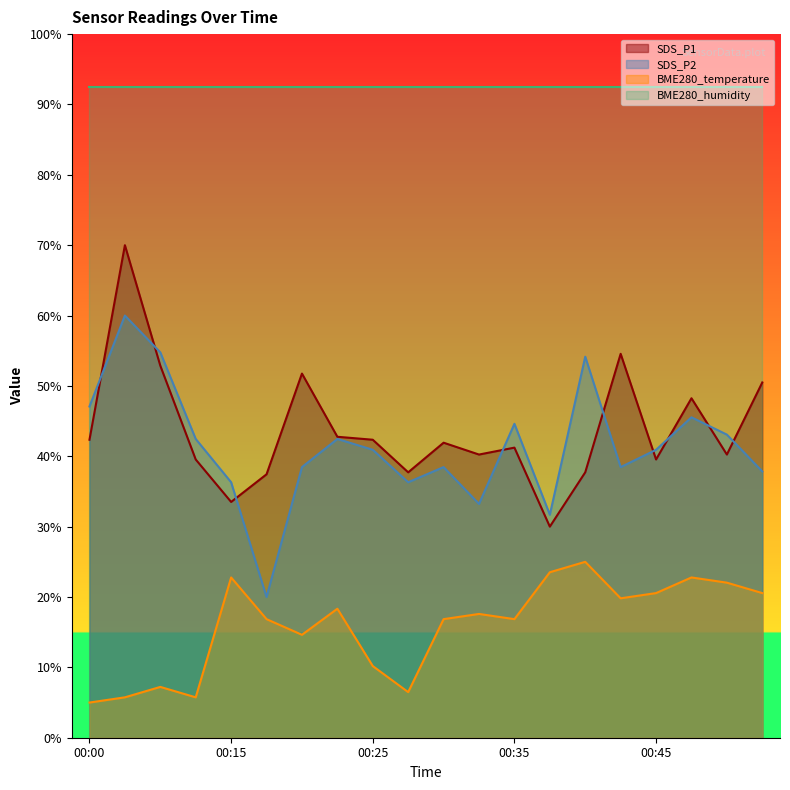

What is the sum of the SDS_P1 values at 00:38 and 00:18?

67.4